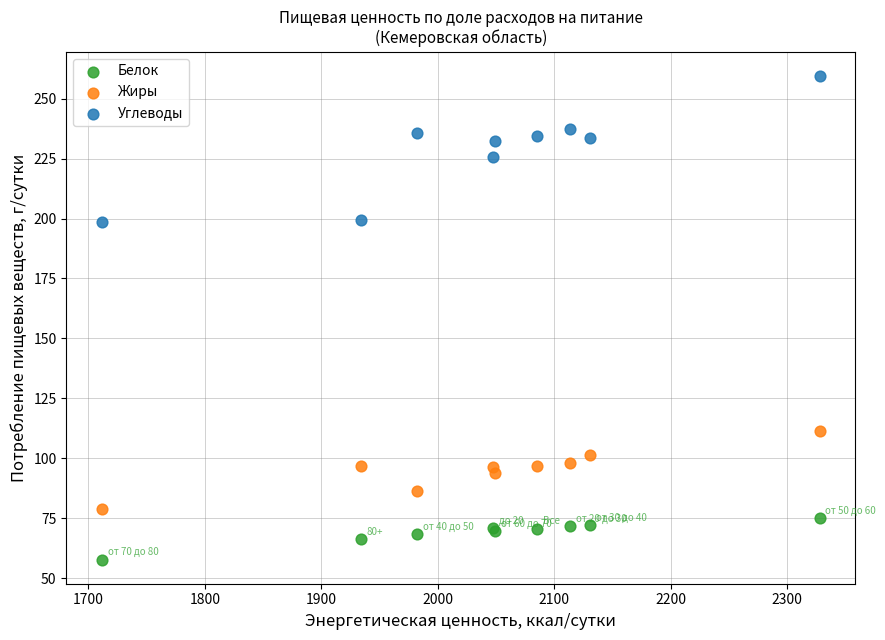

What are all the series names shown in the legend?

Белок, Жиры, Углеводы